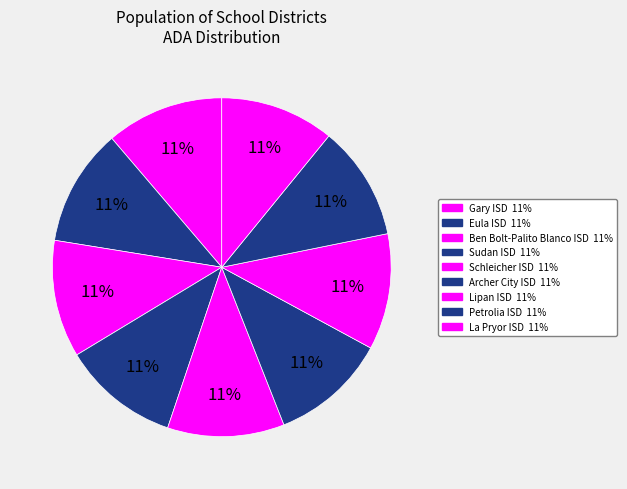

Which category has the smallest portion of the pie?

La Pryor ISD